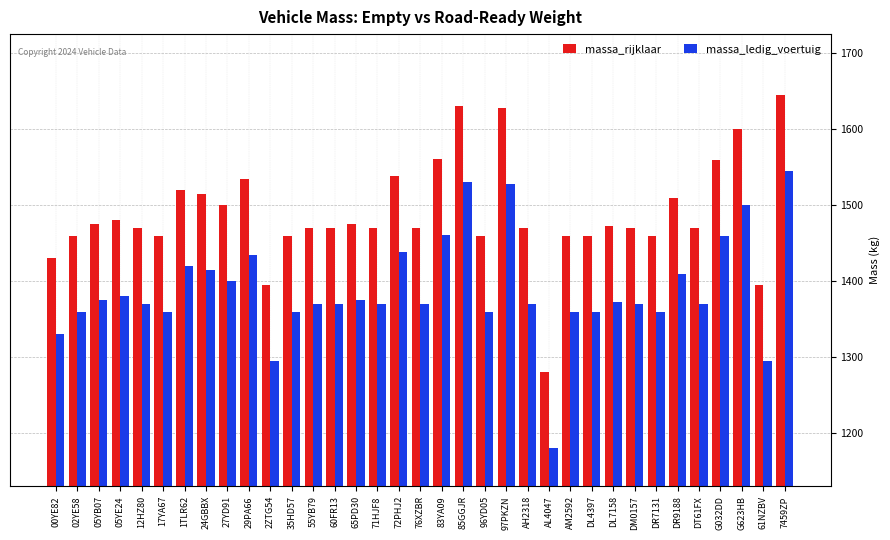

Which series has the largest total across all categories?

massa_rijklaar